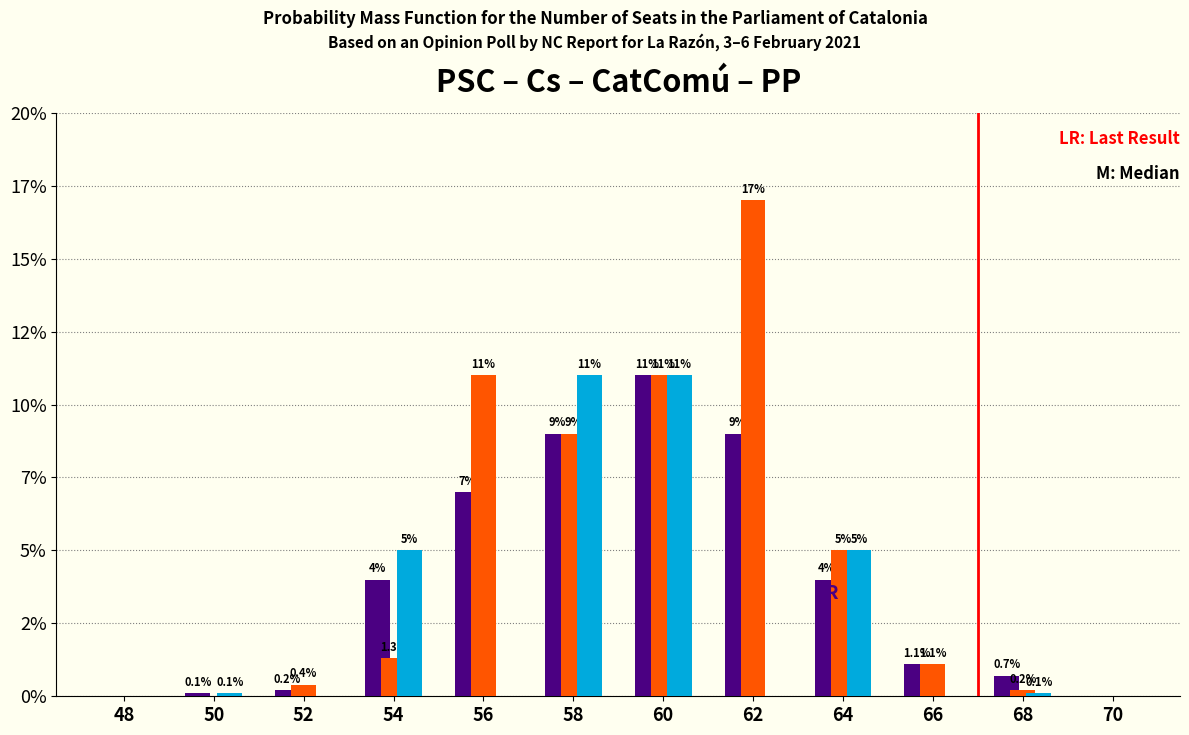

Are the bars grouped side by side (vs. stacked)?

Yes